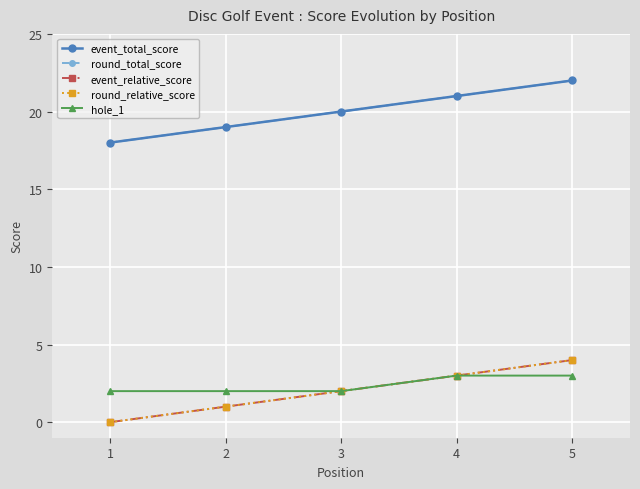

The event_relative_score series shows 3 at 1. True or false?

False